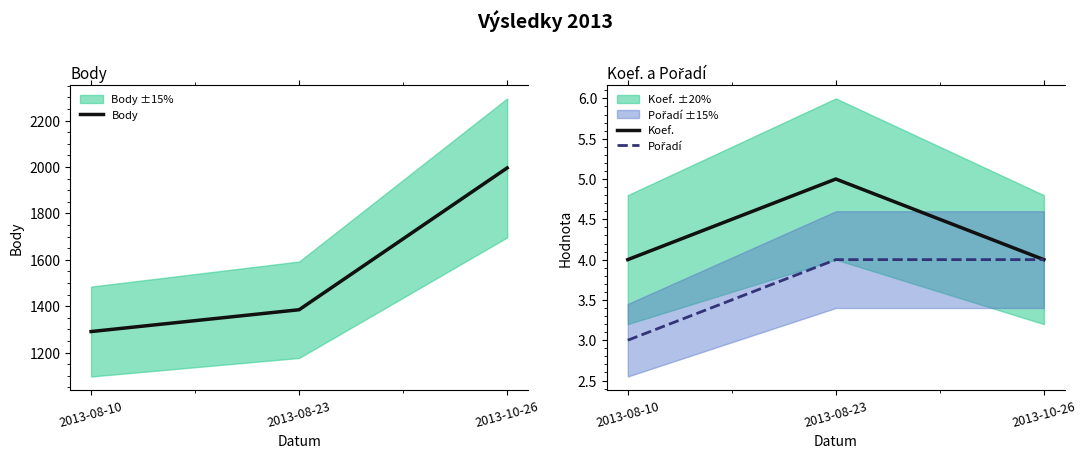

Rank the series by their maximum value, from lowest to highest.

Pořadí, Koef., Body